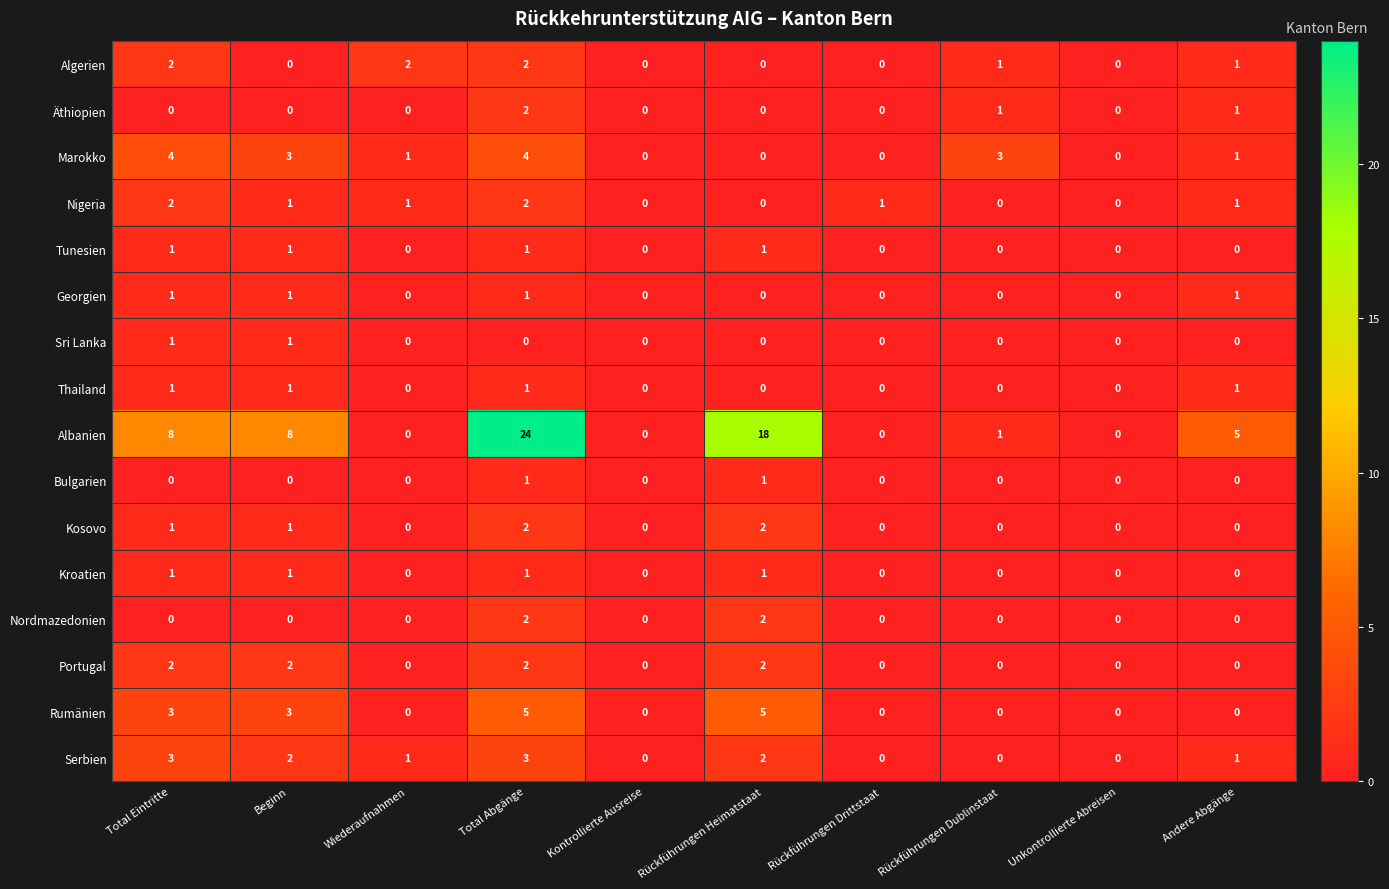

Which series has the largest range (max minus min)?

Albanien